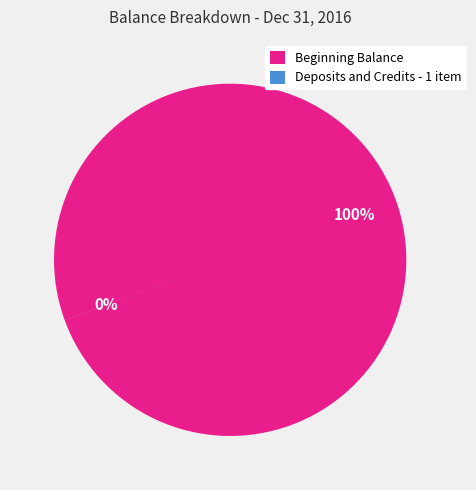

True or false: Beginning Balance accounts for 93% of the total.

False